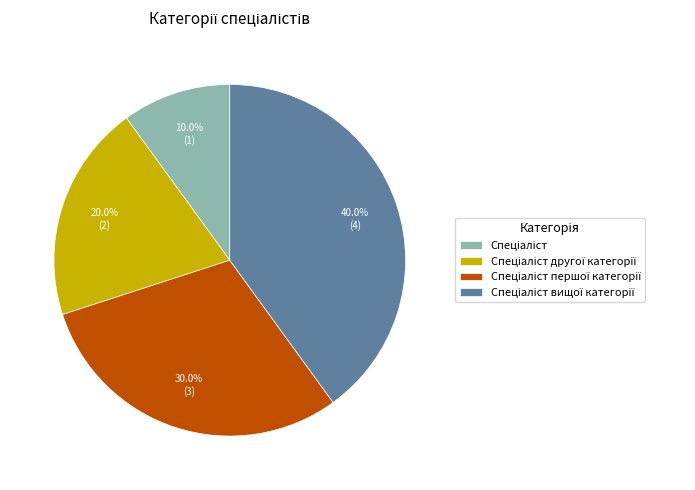

How many slices are in this pie chart?

4